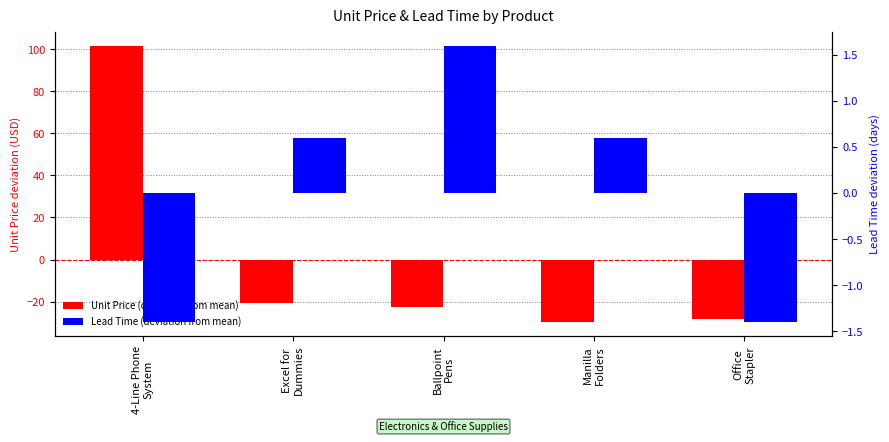

At how many categories does at least one series exceed 13?

1